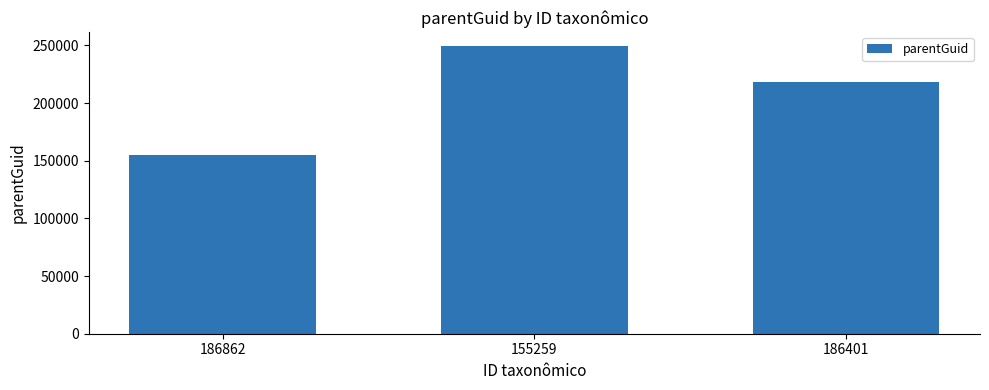

Reading left to right, transcribe all the data shown in this chart.

155431	249360	218224